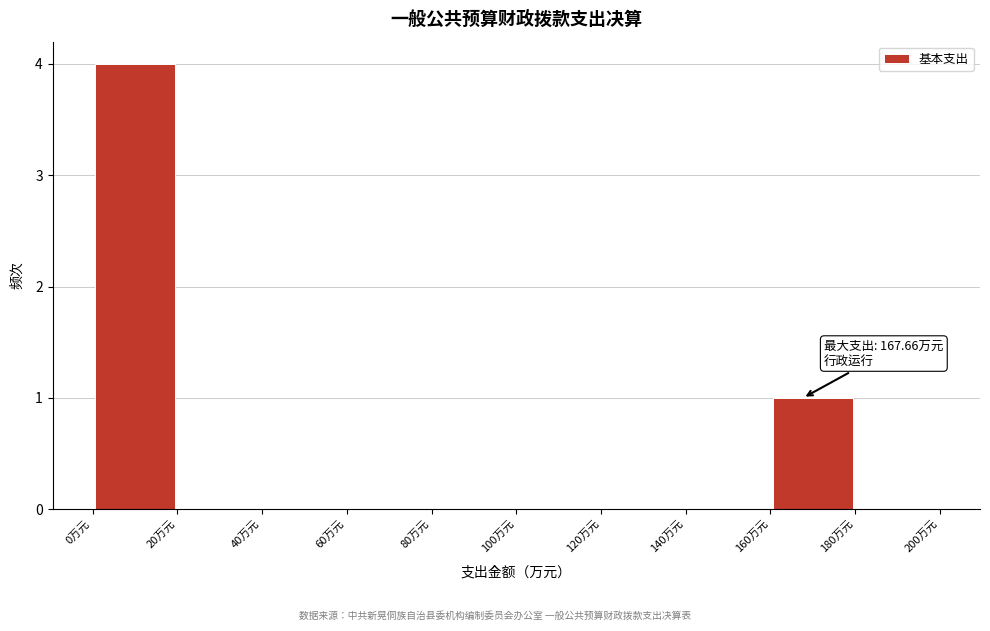

Which range on the x-axis has the tallest bar?

0 to 20